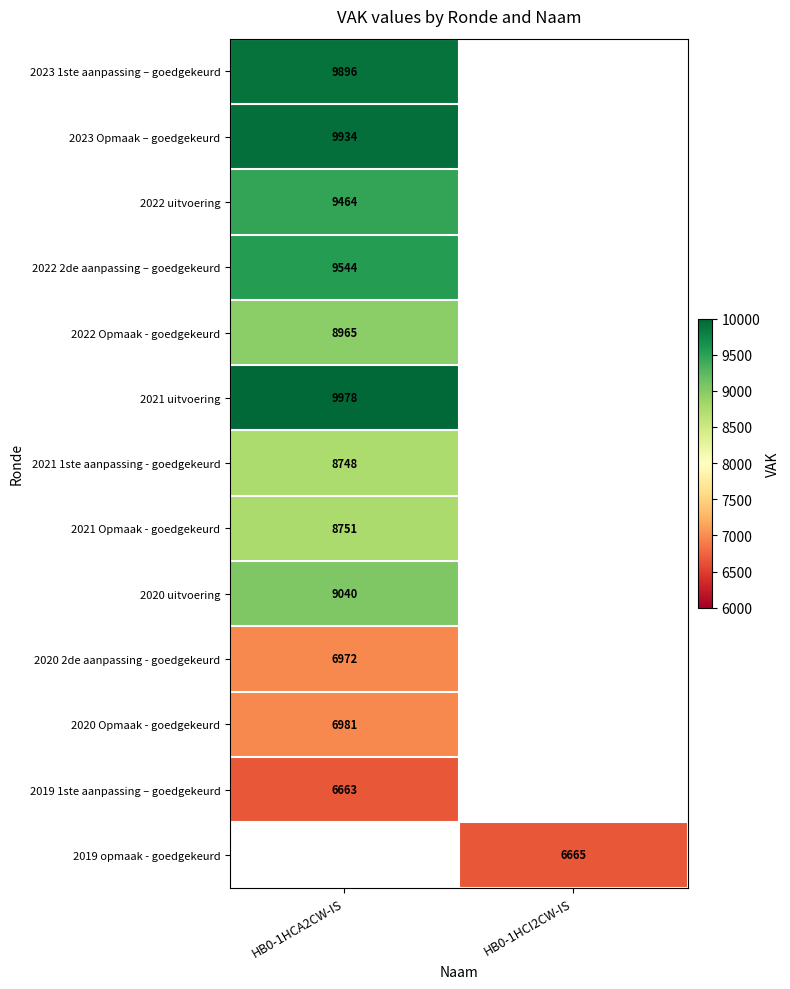

Is the value of 2023 1ste aanpassing – goedgekeurd at HB0-1HCA2CW-IS greater than the value of 2021 1ste aanpassing - goedgekeurd at HB0-1HCA2CW-IS?

Yes